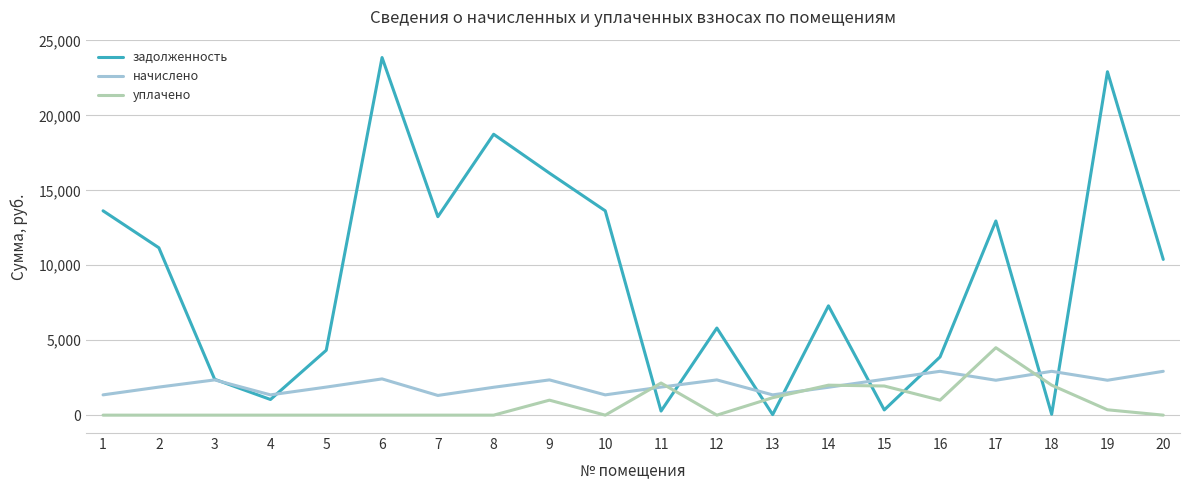

In начислено, how many points are lower than both neighbors (excluding endpoints)?

6